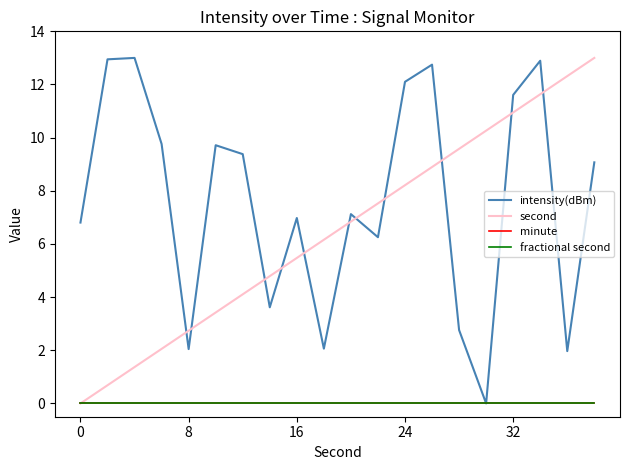

Does the chart display data point markers on the line(s)?

No